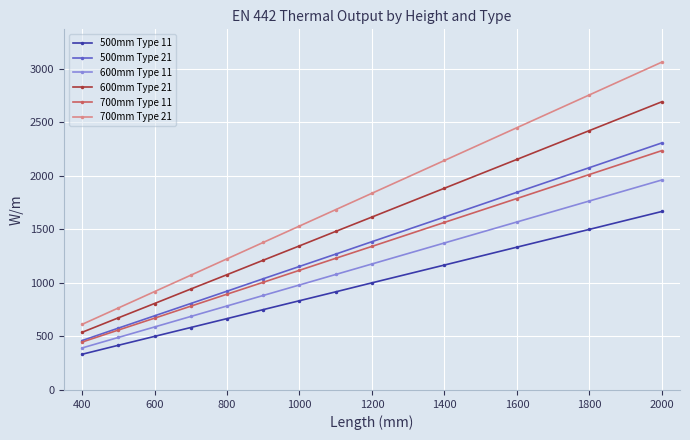

What is the average value of the 700mm Type 21 series?

1648